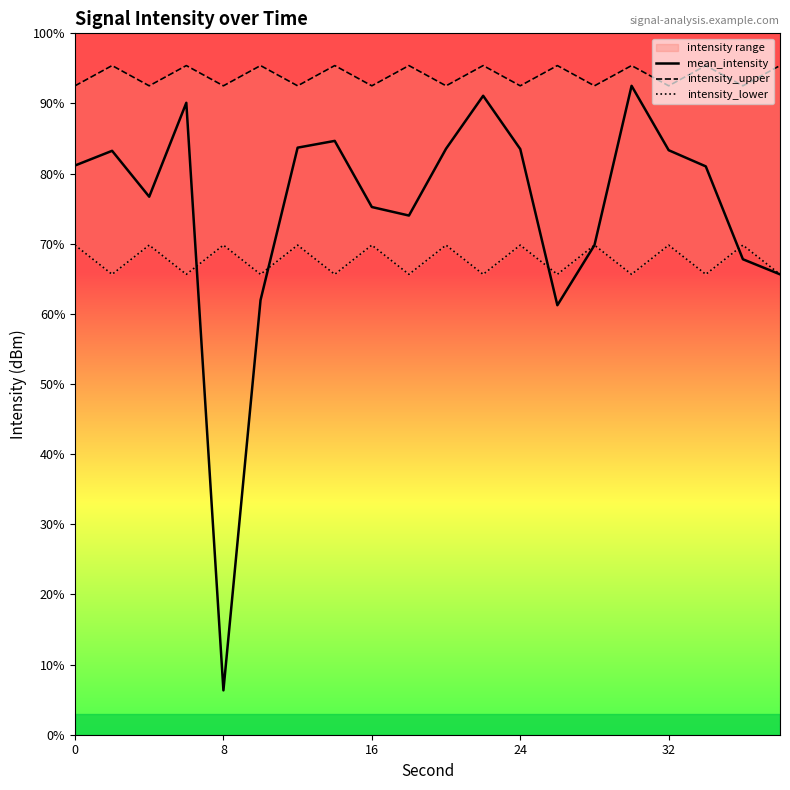

Which series has the largest total across all categories?

intensity_upper